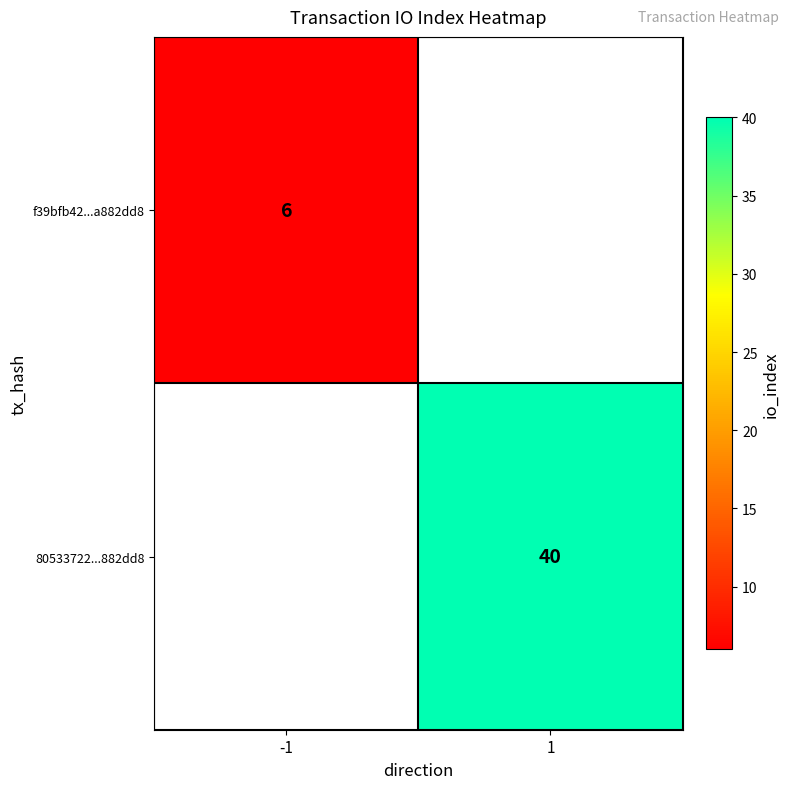

The 80533722...882dd8 series shows 40 at 1. True or false?

True